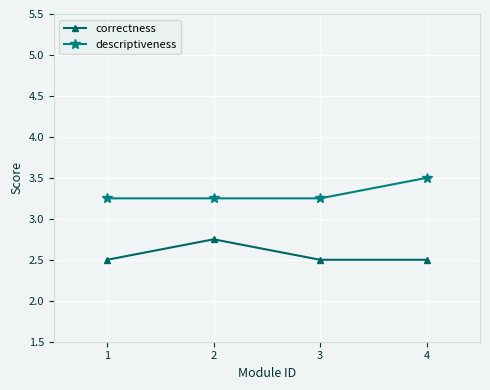

What value does the correctness series have at 4?

2.5